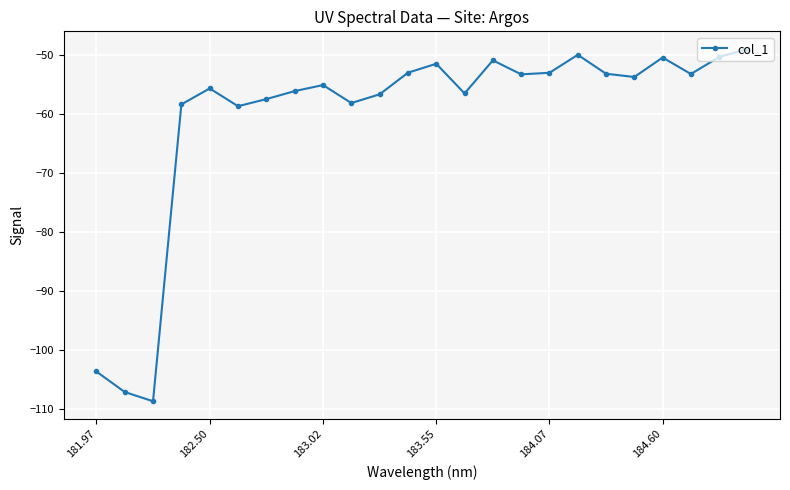

What is the value of the 8th point from the left?

-56.2